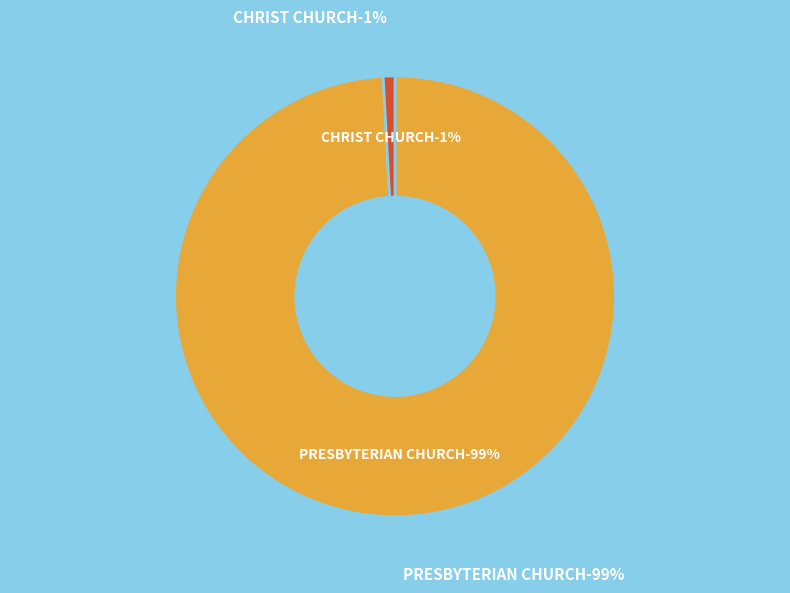

To the nearest percent, what percentage of the pie is CHRIST CHURCH?

1%